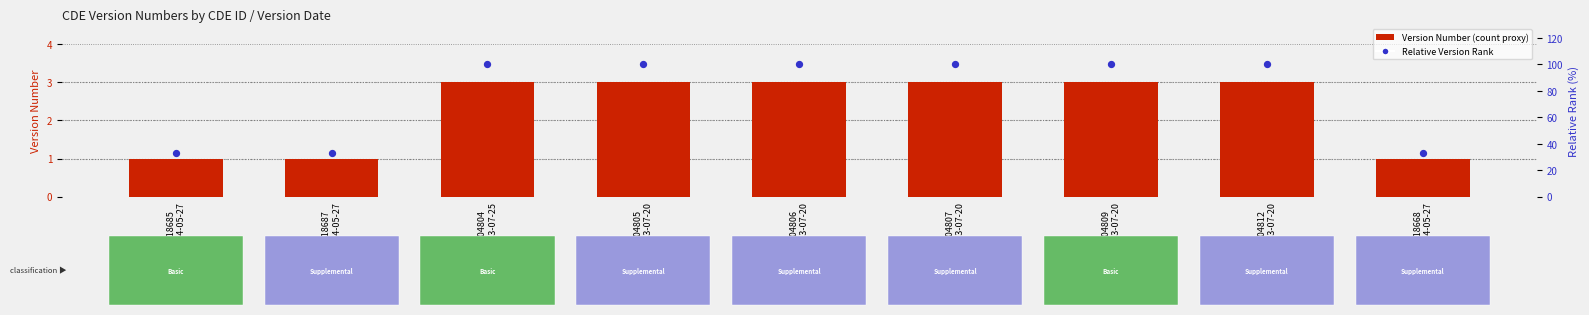

Which series has the largest total across all categories?

Relative Version Rank